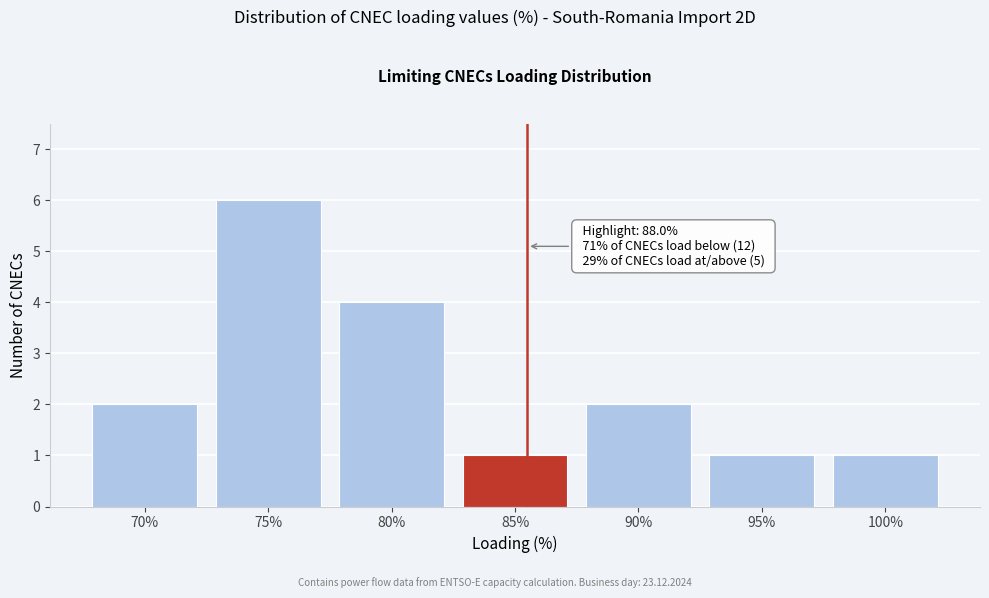

Reading left to right, list all the values displayed in this chart.

2	6	4	1	2	1	1